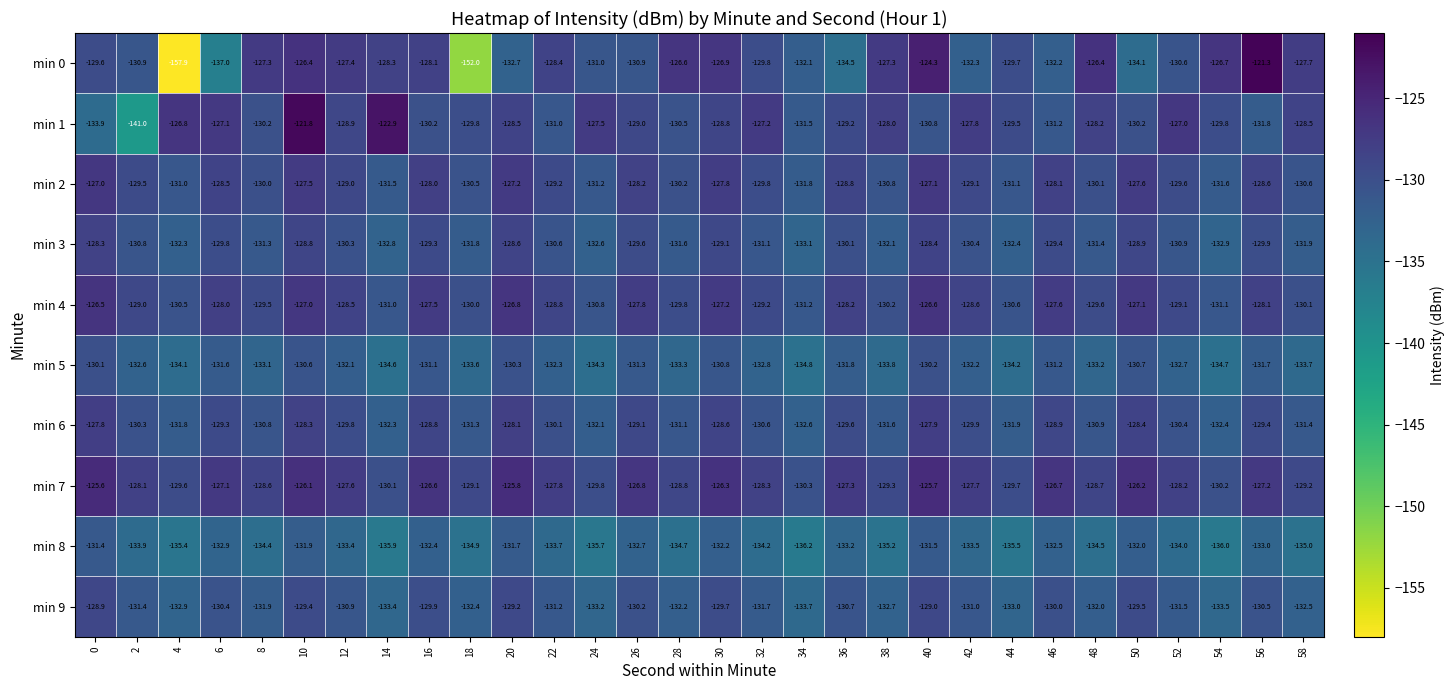

What is the spread (max minus min) of values at 10?

10.1